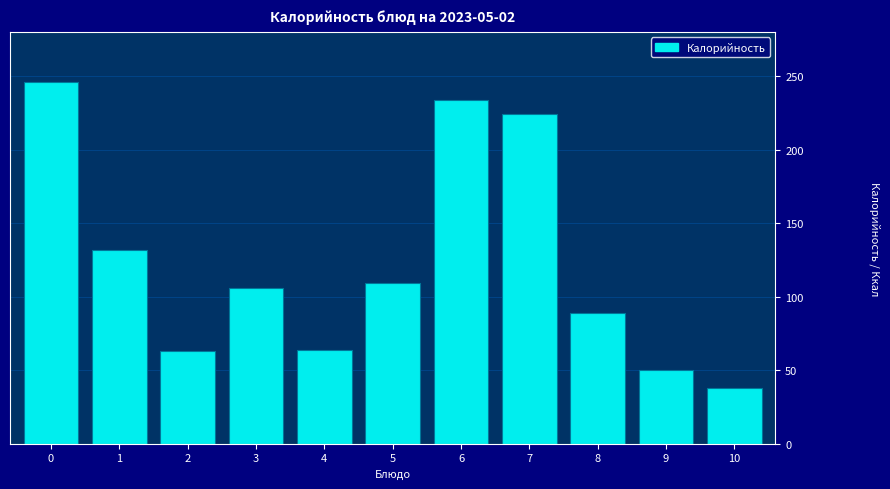

What is the value of the 4th bar from the left?

106